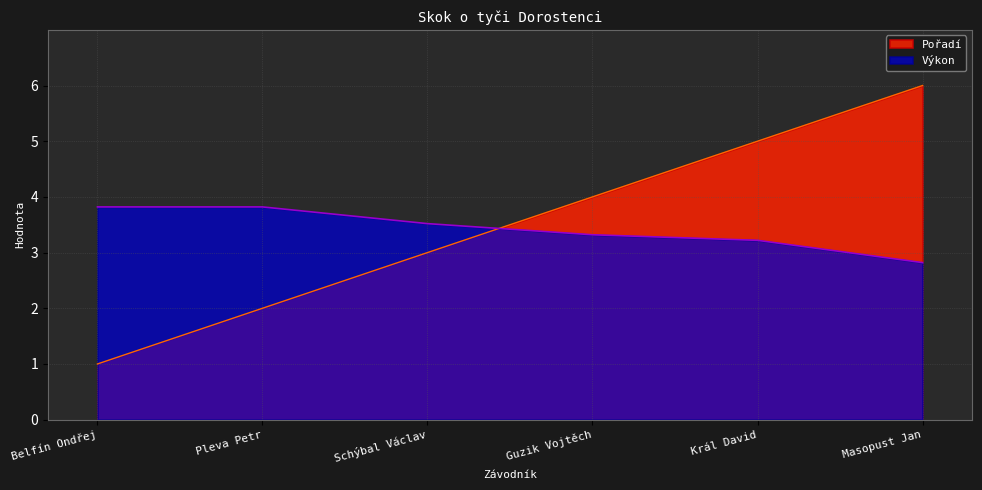

Which series has the largest total across all categories?

Pořadí